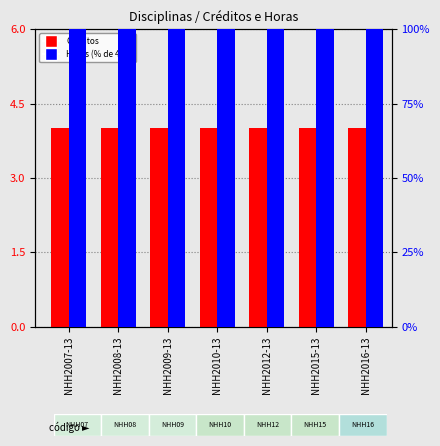

True or false: Créditos has a value of 4 at NHH2012-13.

True